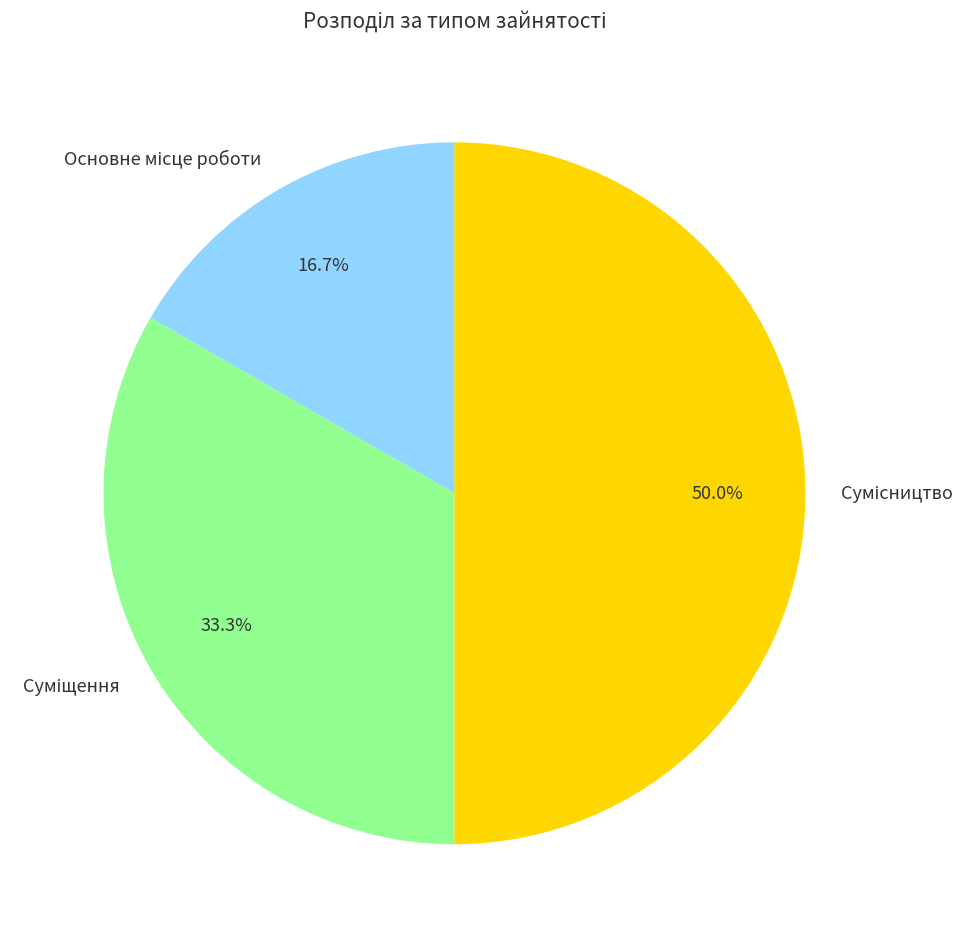

Count the number of slices in the pie.

3